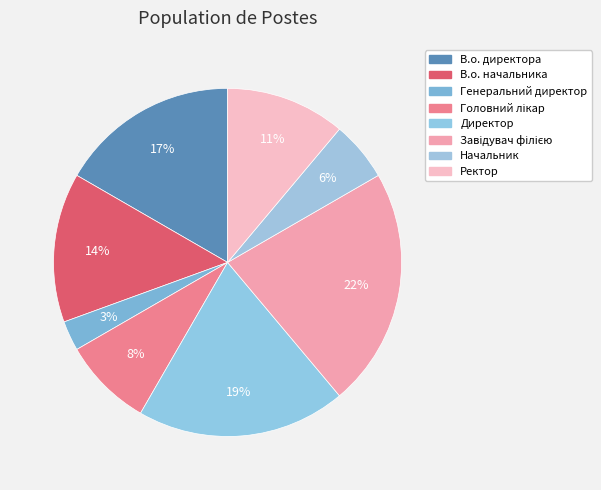

How many slices are in this pie chart?

8